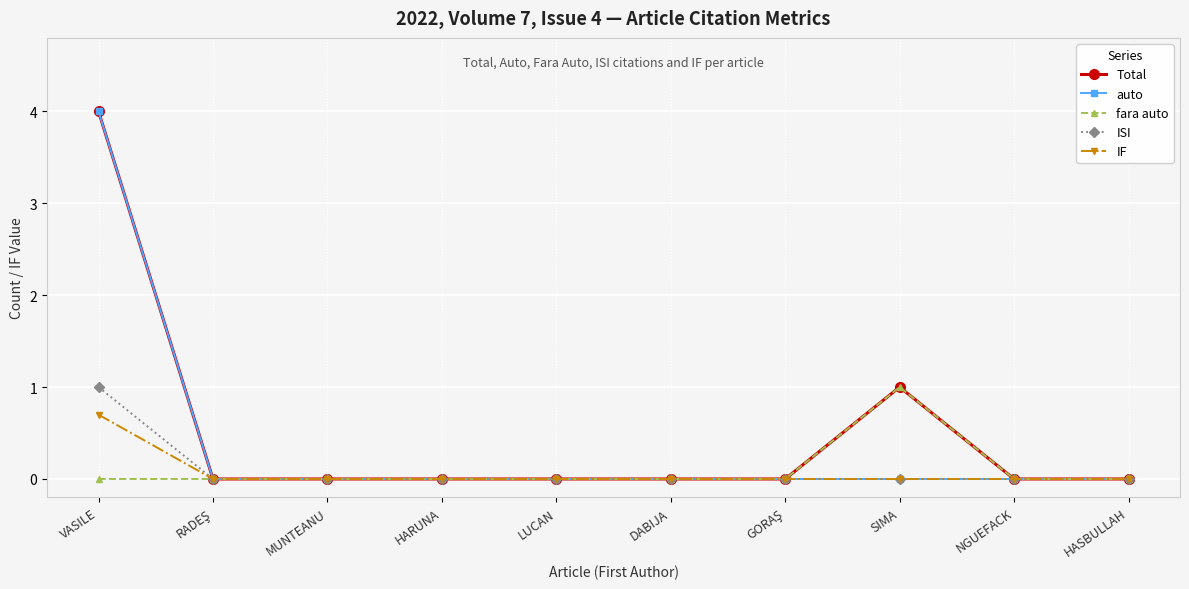

Which series has the largest total across all categories?

Total